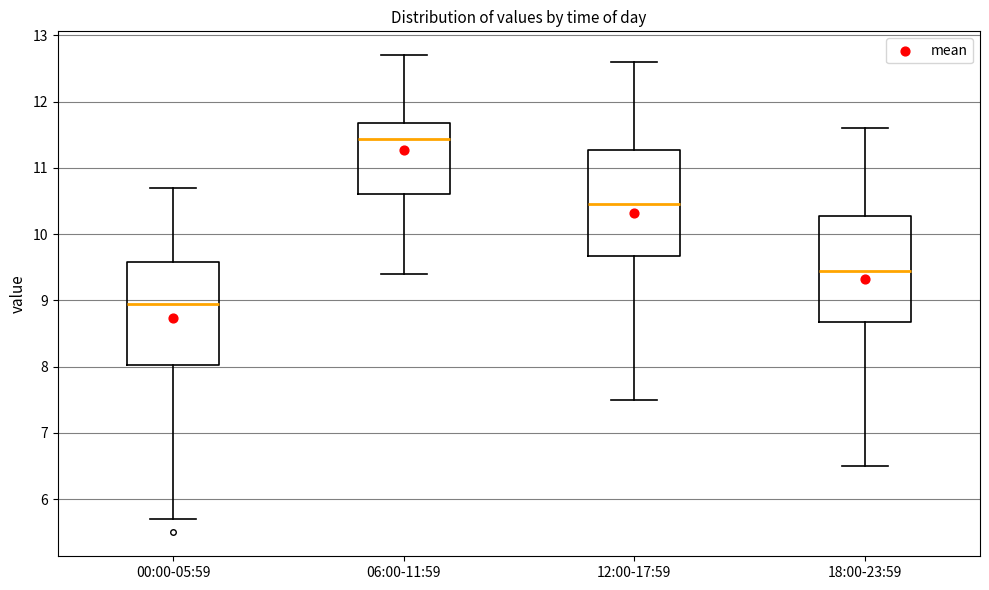

Which box has the lowest median line?

00:00-05:59